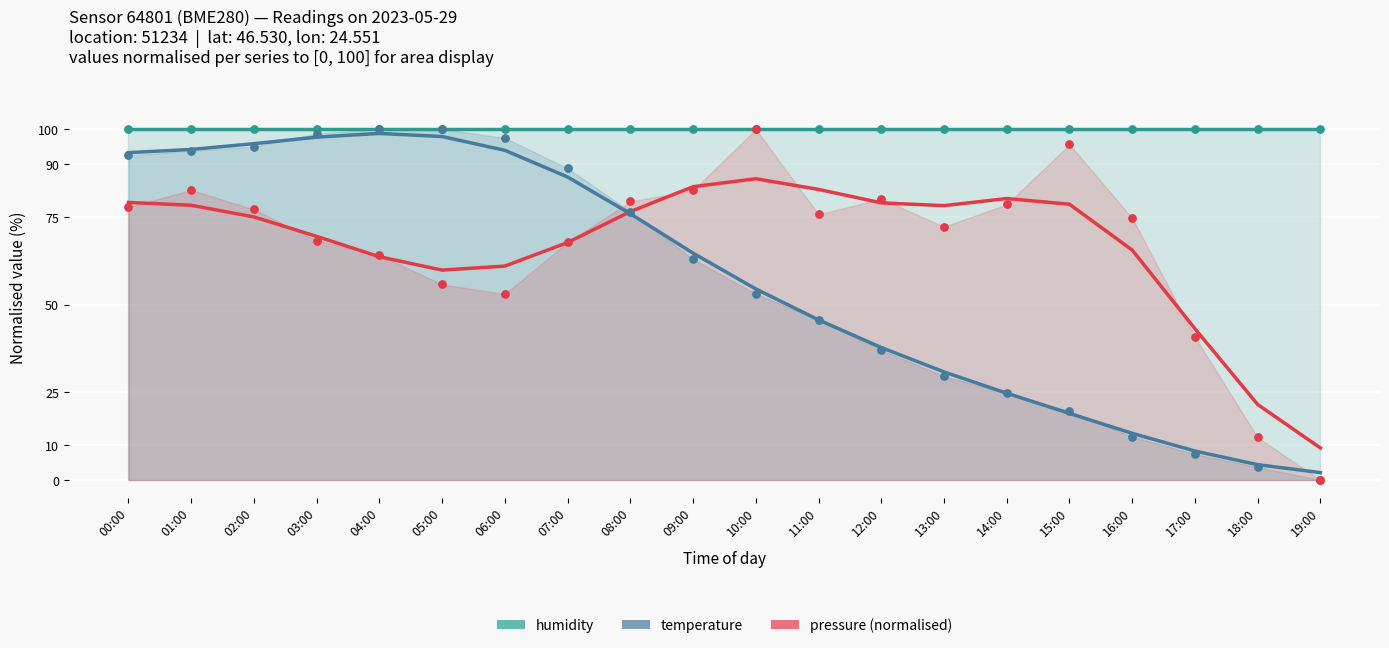

Which series has the widest spread of Y values?

temperature